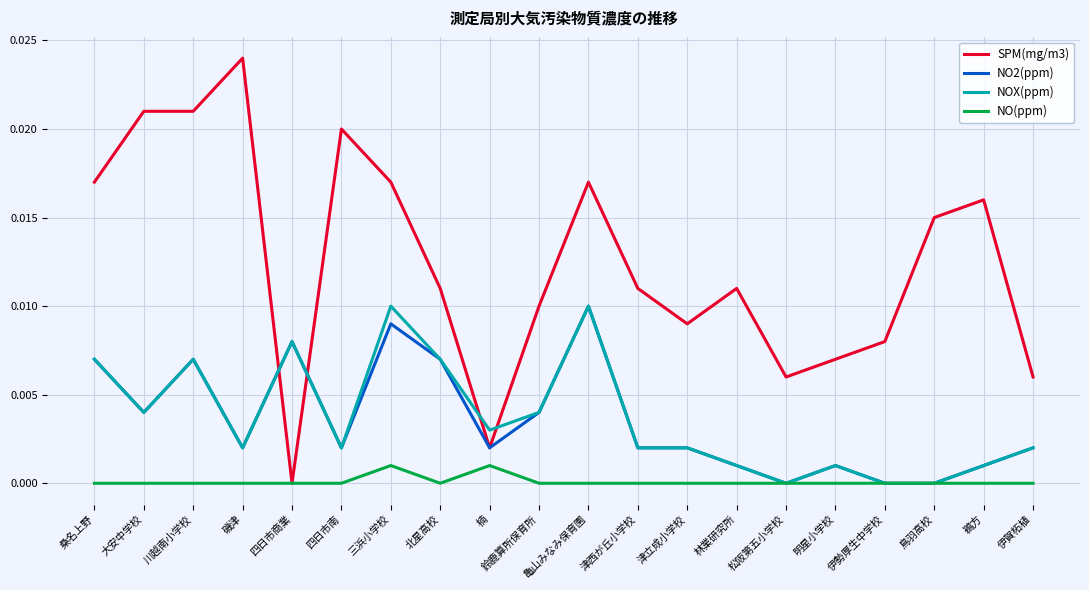

At which category does the chart reach its peak across all series?

磯津